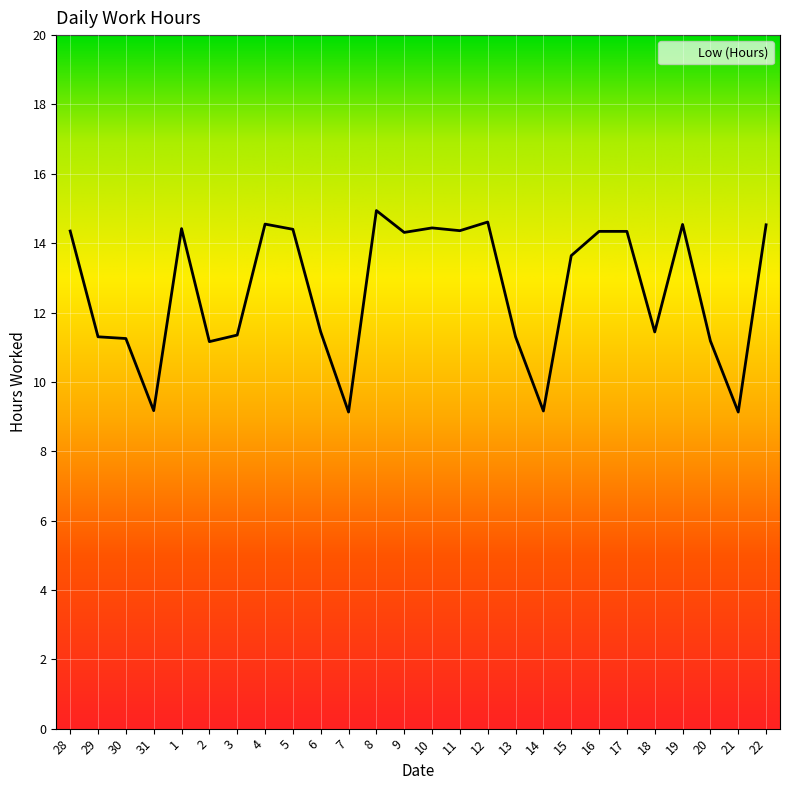

What is the difference between the maximum and minimum values?

5.8